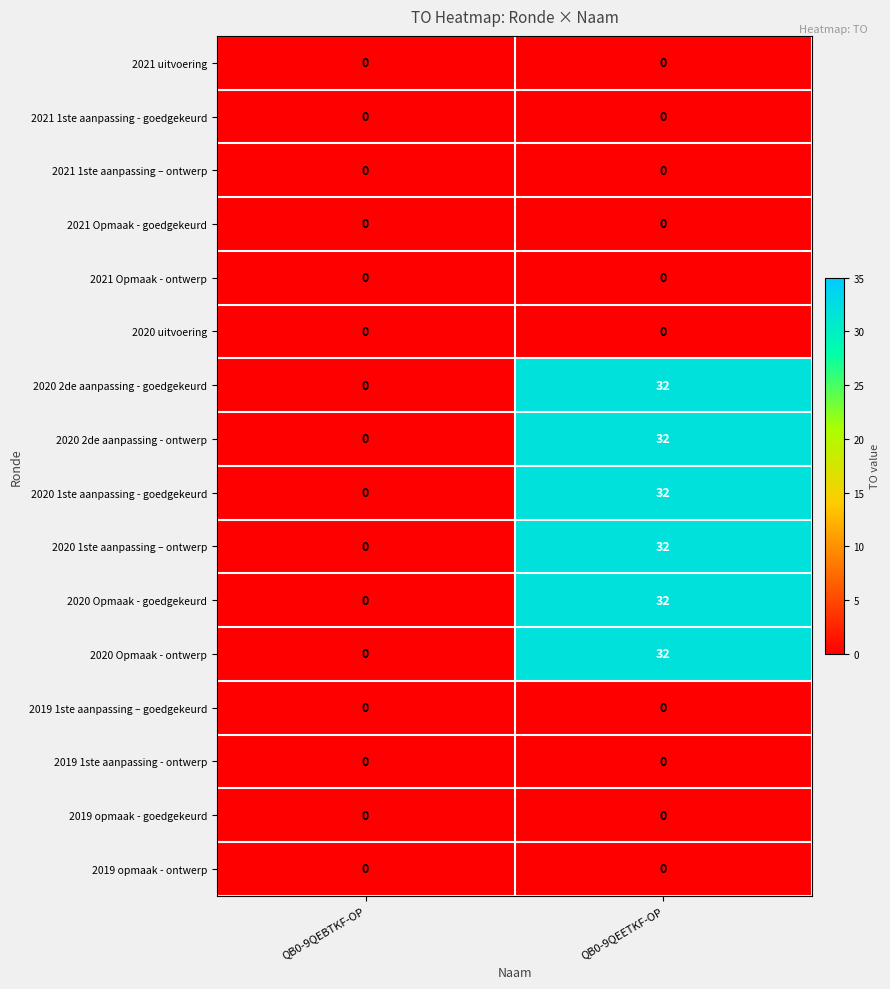

The 2021 1ste aanpassing – ontwerp series shows 0 at QB0-9QEETKF-OP. True or false?

True